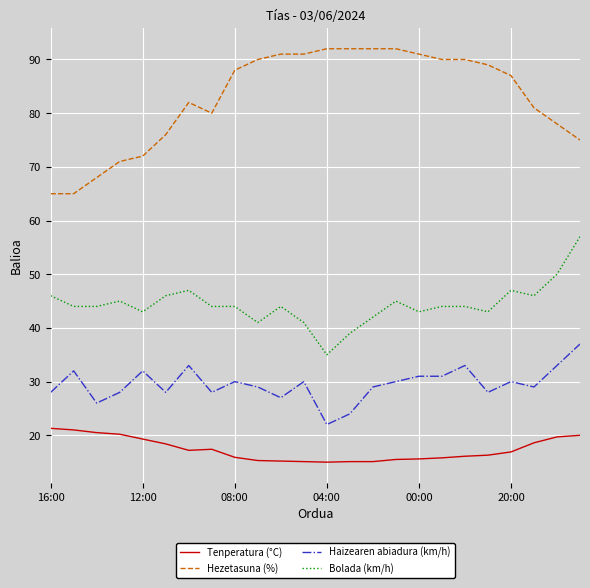

Which series has the largest range (max minus min)?

Hezetasuna (%)